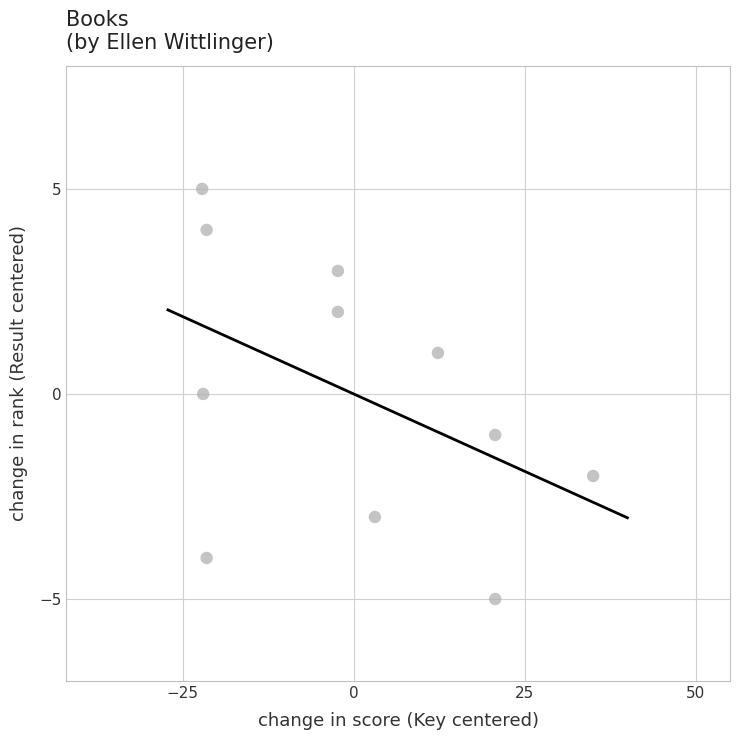

What is the range of Y values (max minus min)?

10